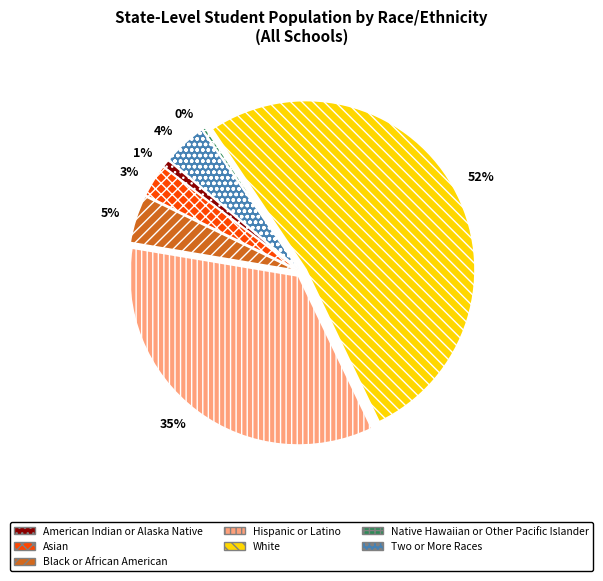

How many segments does this pie chart have?

7